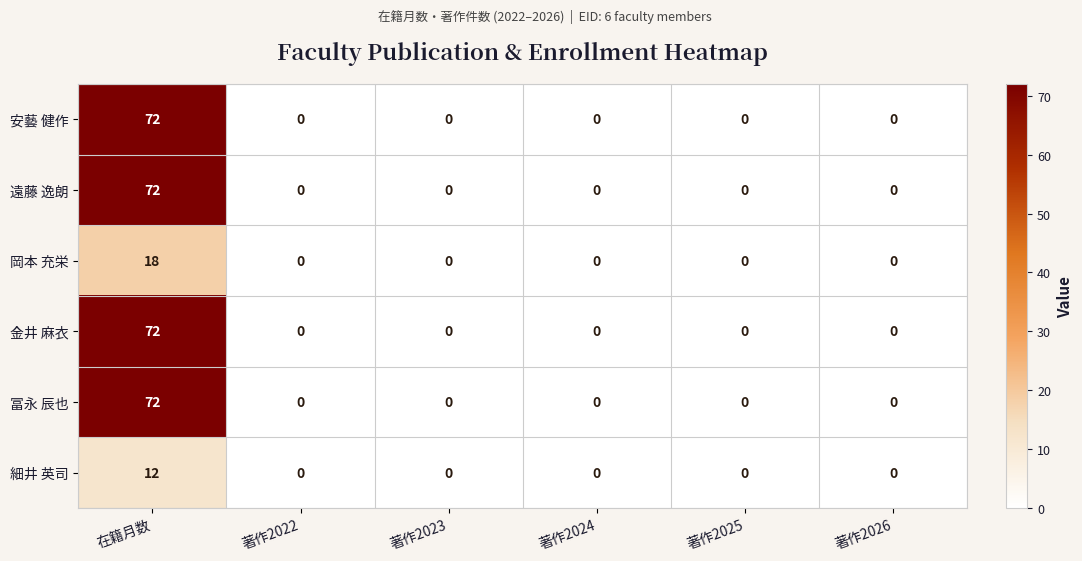

How many distinct data groups are displayed?

6